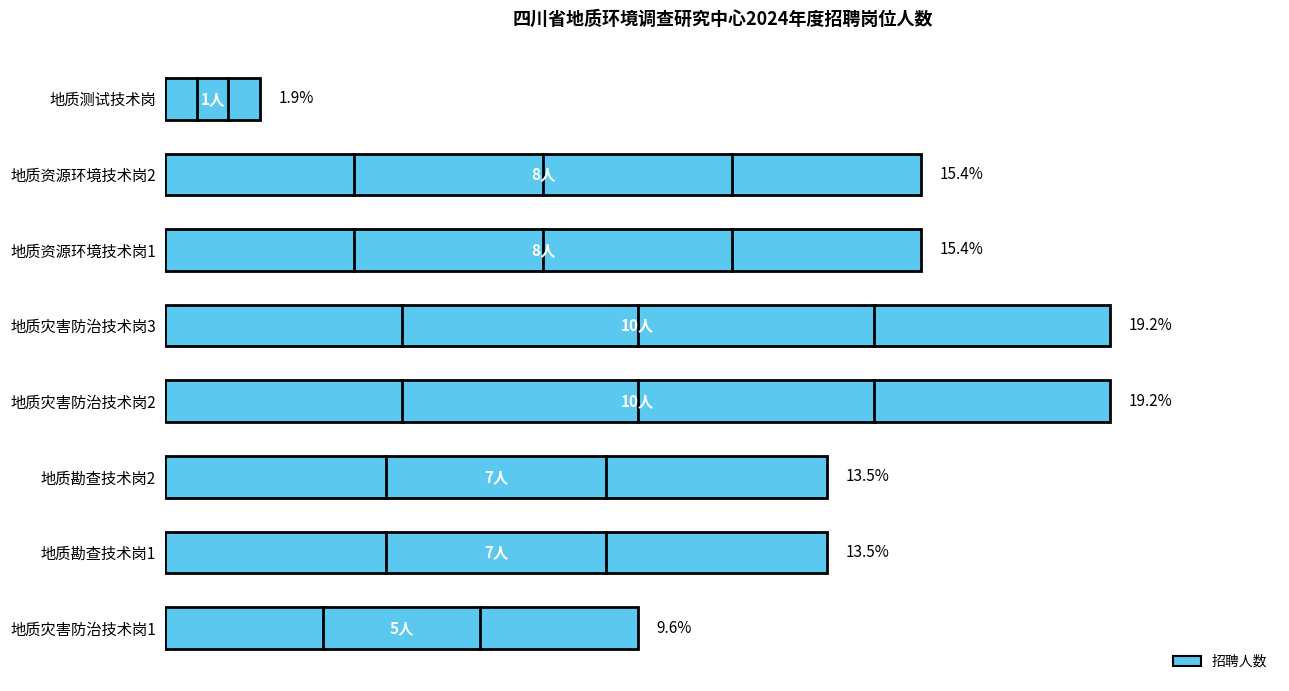

Does the chart display data point markers on the line(s)?

No